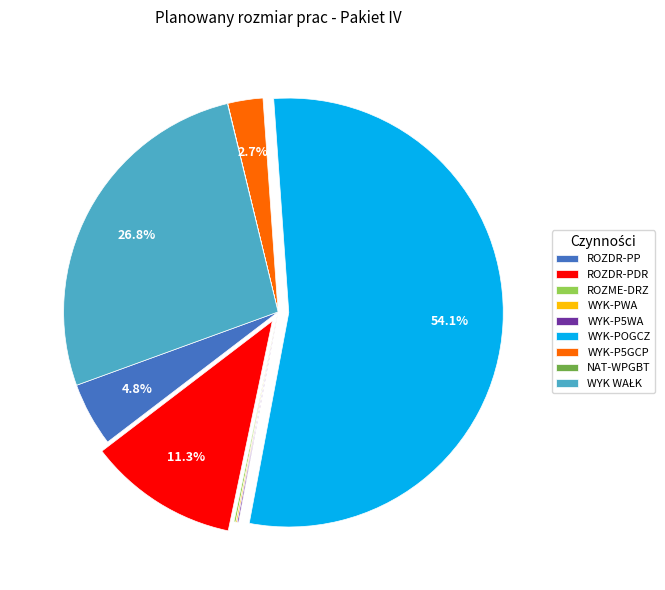

Which category has the biggest portion of the pie?

WYK-POGCZ